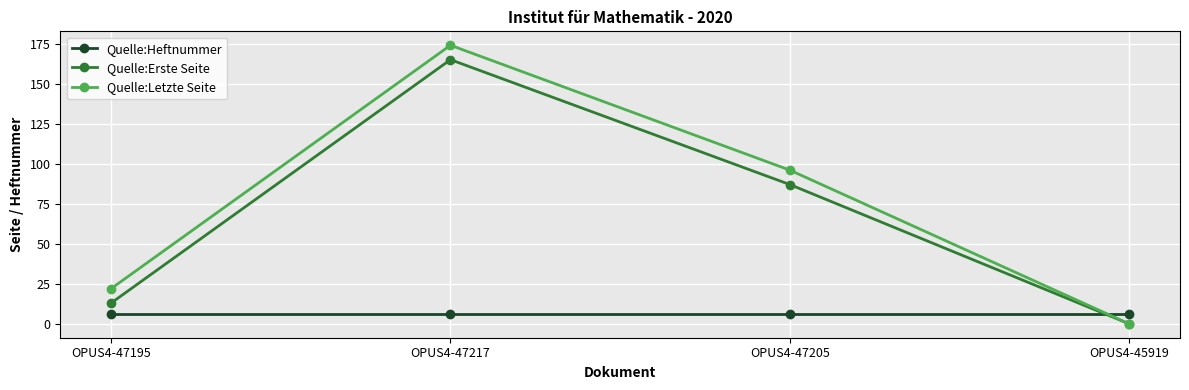

True or false: Quelle:Erste Seite and Quelle:Heftnummer intersect in this chart.

True